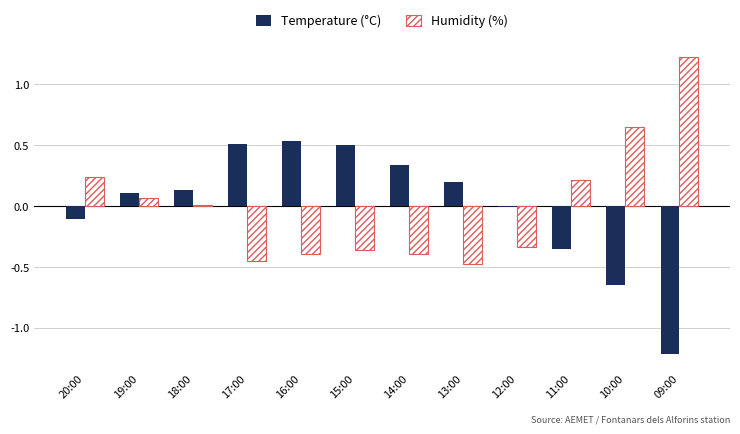

Where is Humidity (%) nearest to the value 0?

18:00